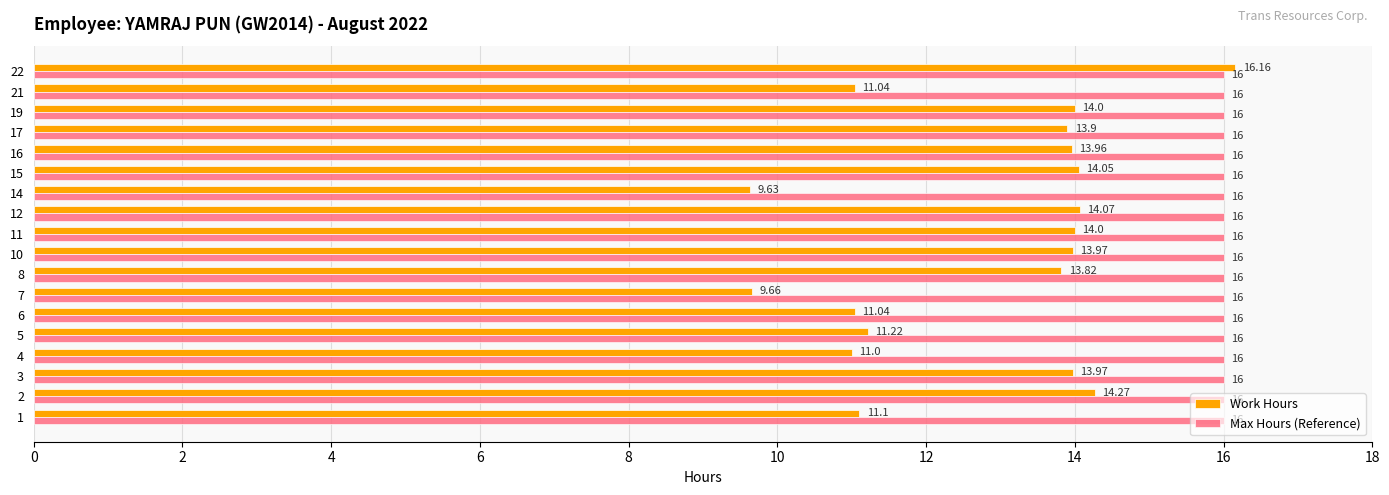

What is the average value of the Work Hours series?

12.8